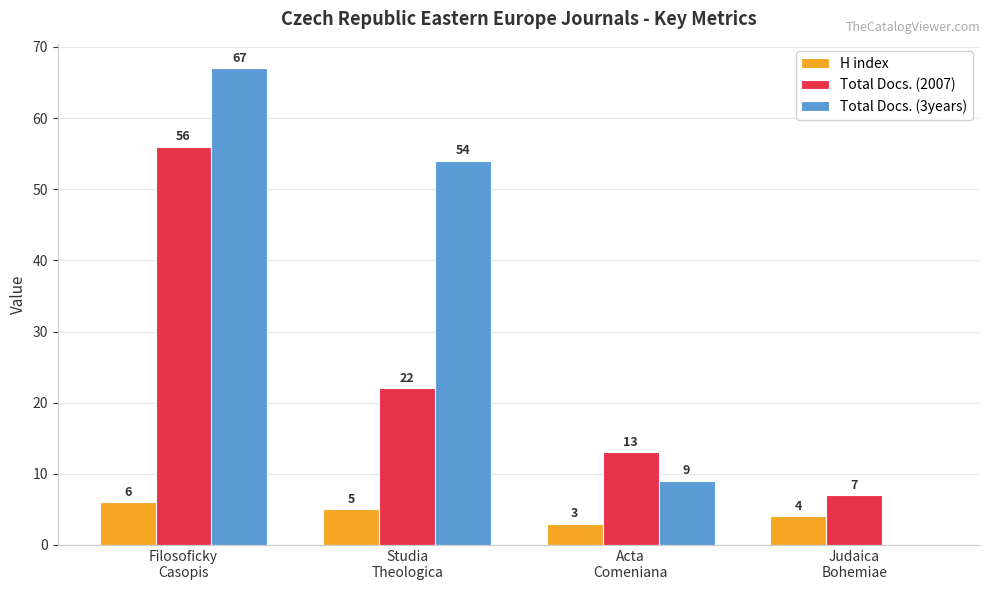

Are the bars horizontal?

No